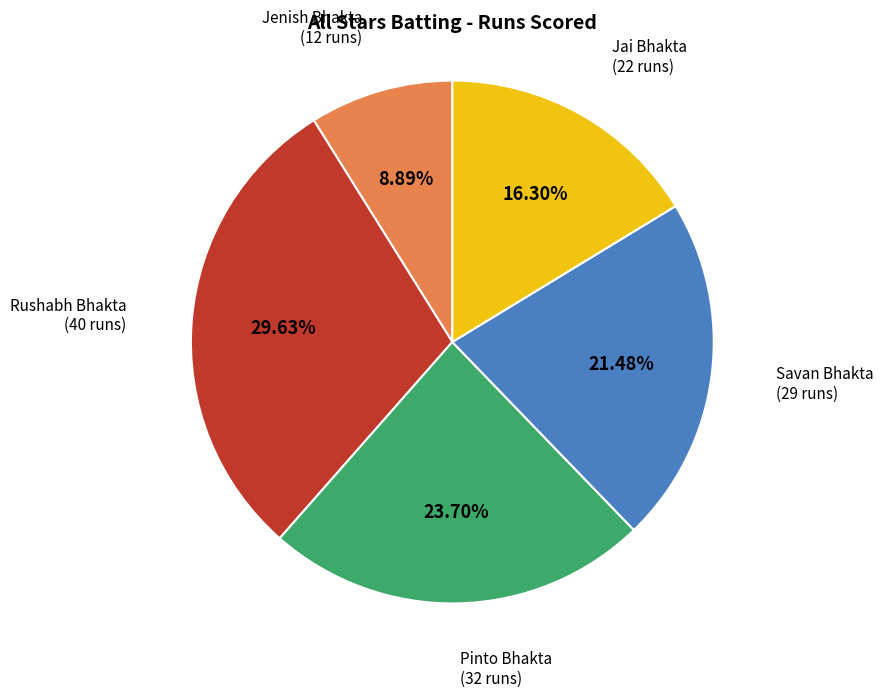

Does any single category account for the majority?

No